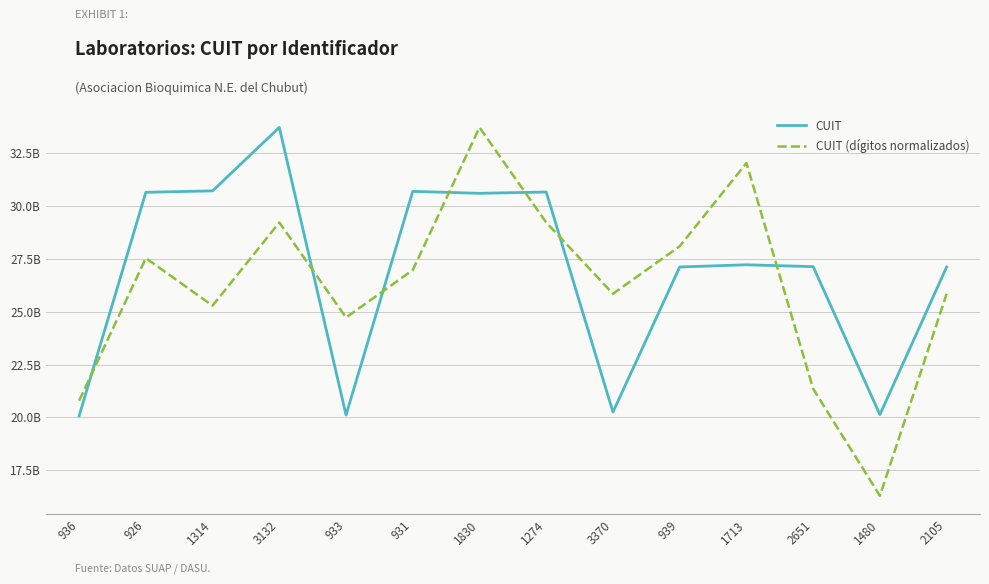

The value of CUIT (dígitos normalizados) at 1480 is 5.4. True or false?

False